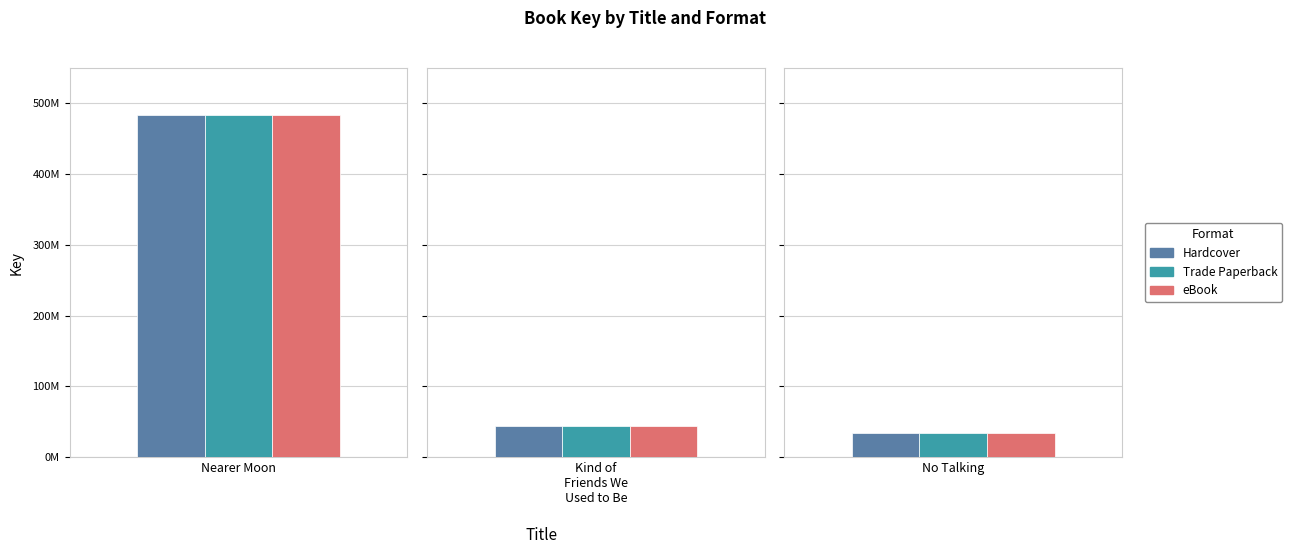

At which category is the sum across all series the highest?

Nearer Moon